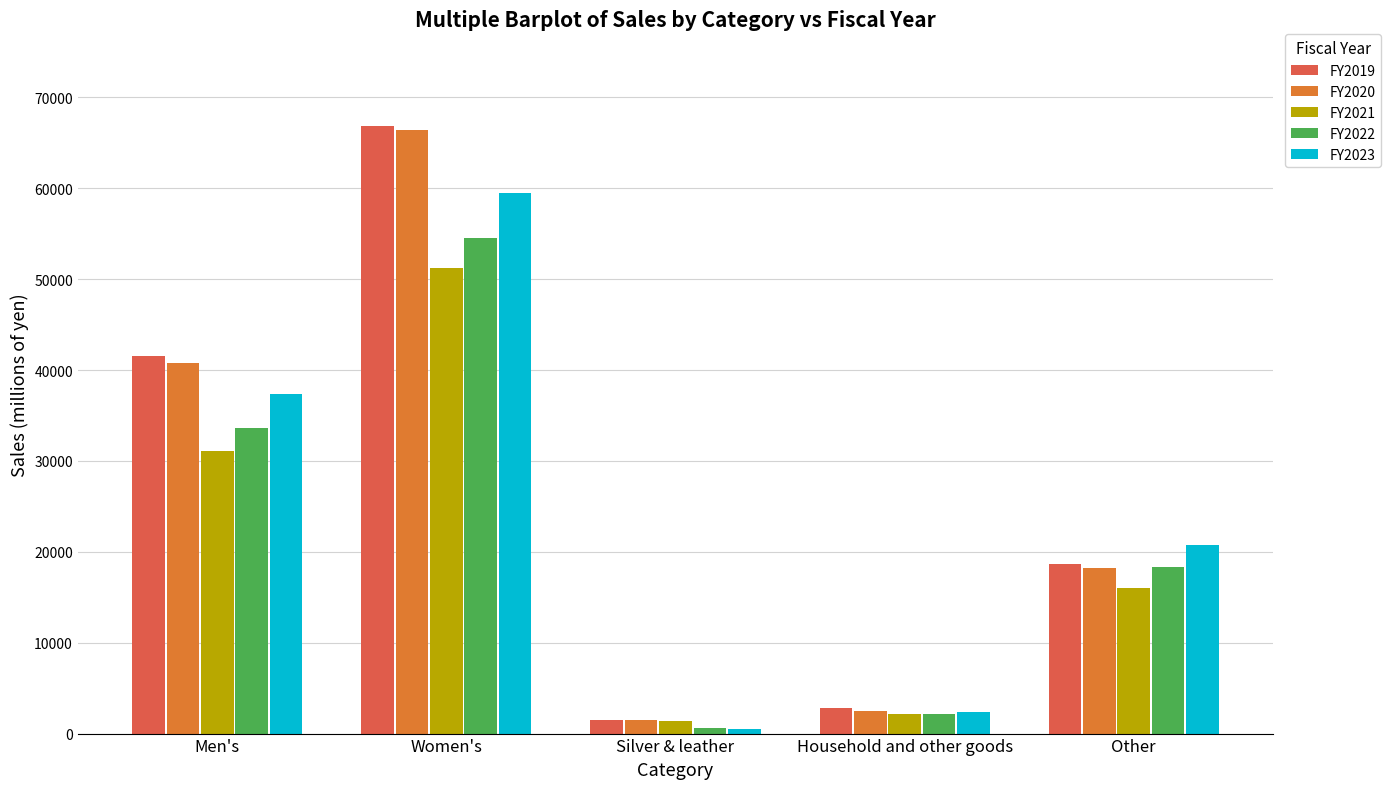

What are all the series names shown in the legend?

FY2019, FY2020, FY2021, FY2022, FY2023